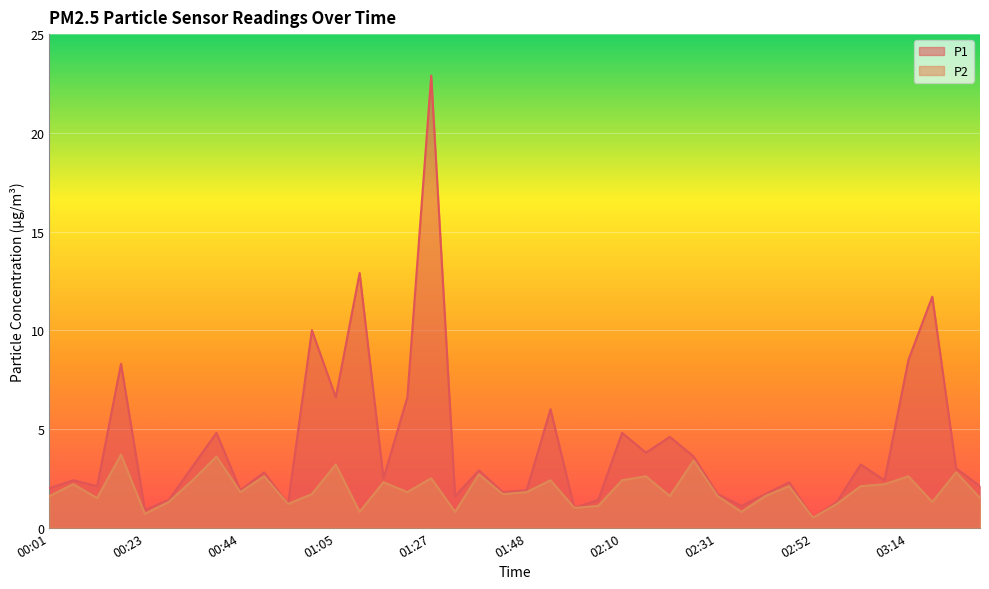

What is the approximate value of P2 at 02:58?

1.2